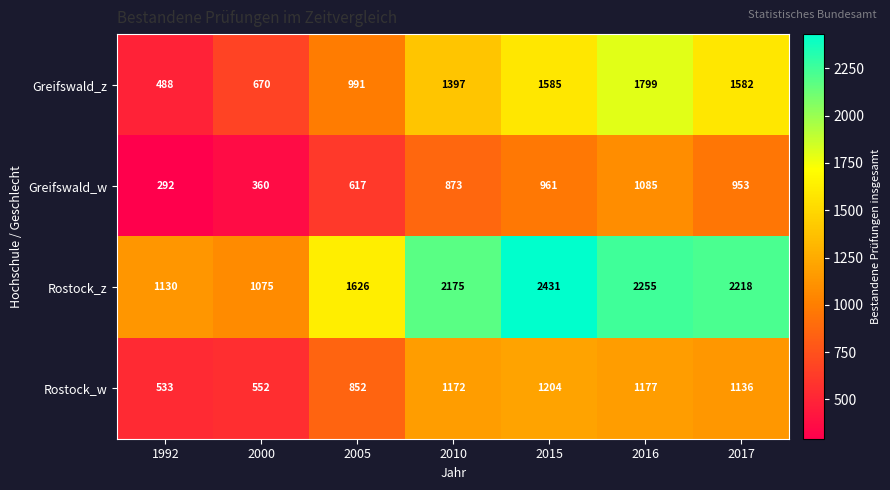

Count the number of data series in this chart.

4